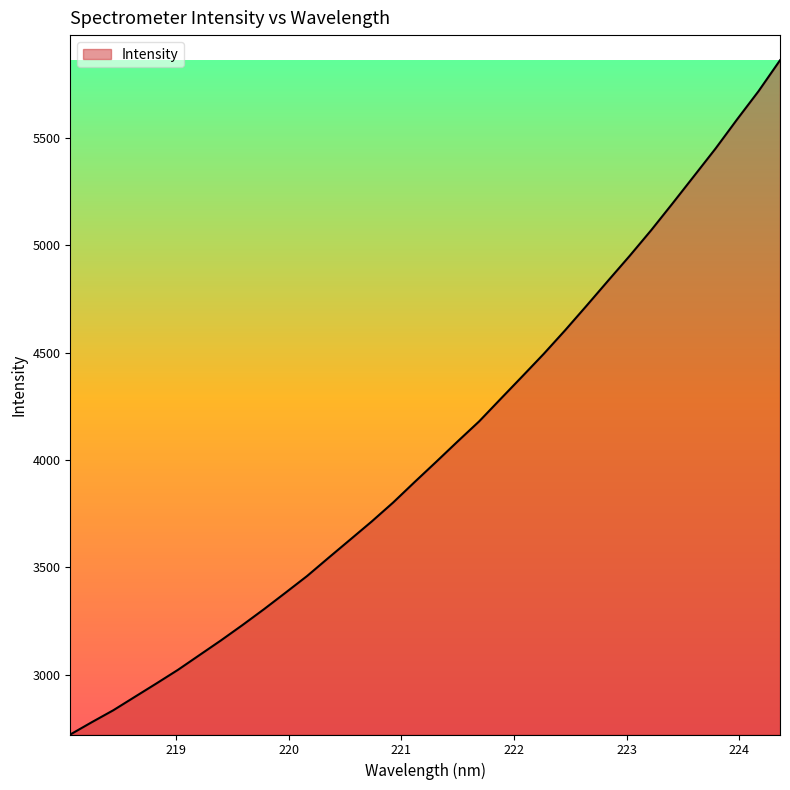

What is the minimum value shown in the chart?

2721.2